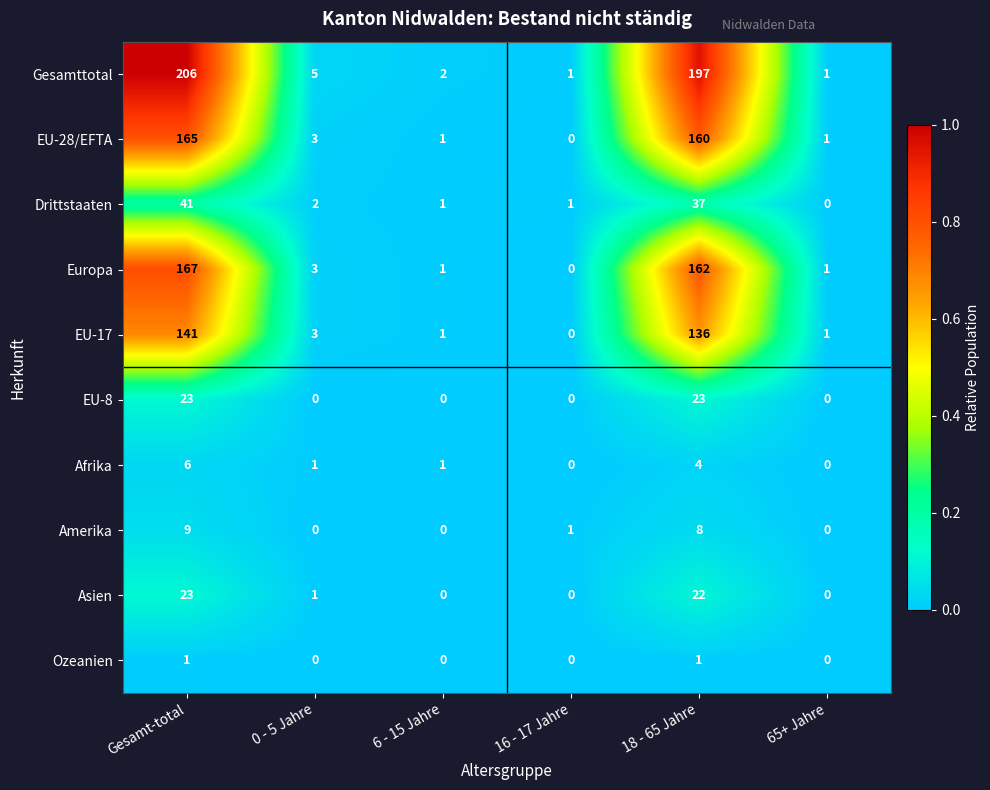

Where does the EU-28/EFTA series first go above 3?

Gesamt-total